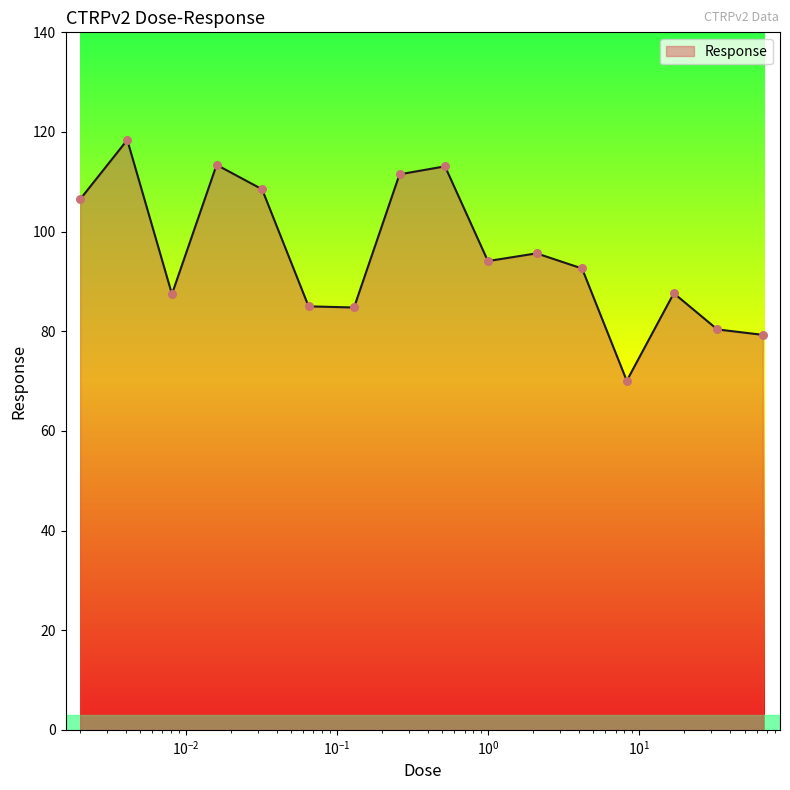

What is the maximum value shown in the chart?

118.4